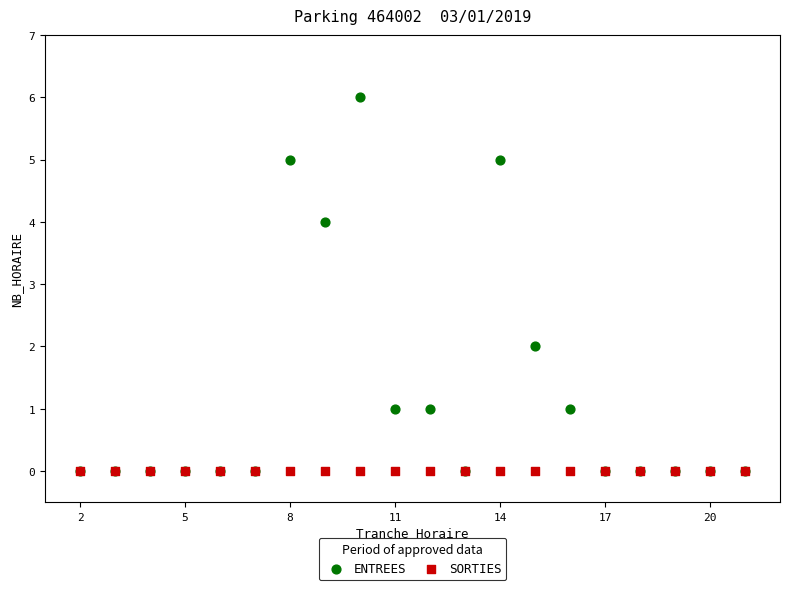

What are all the series names shown in the legend?

ENTREES, SORTIES